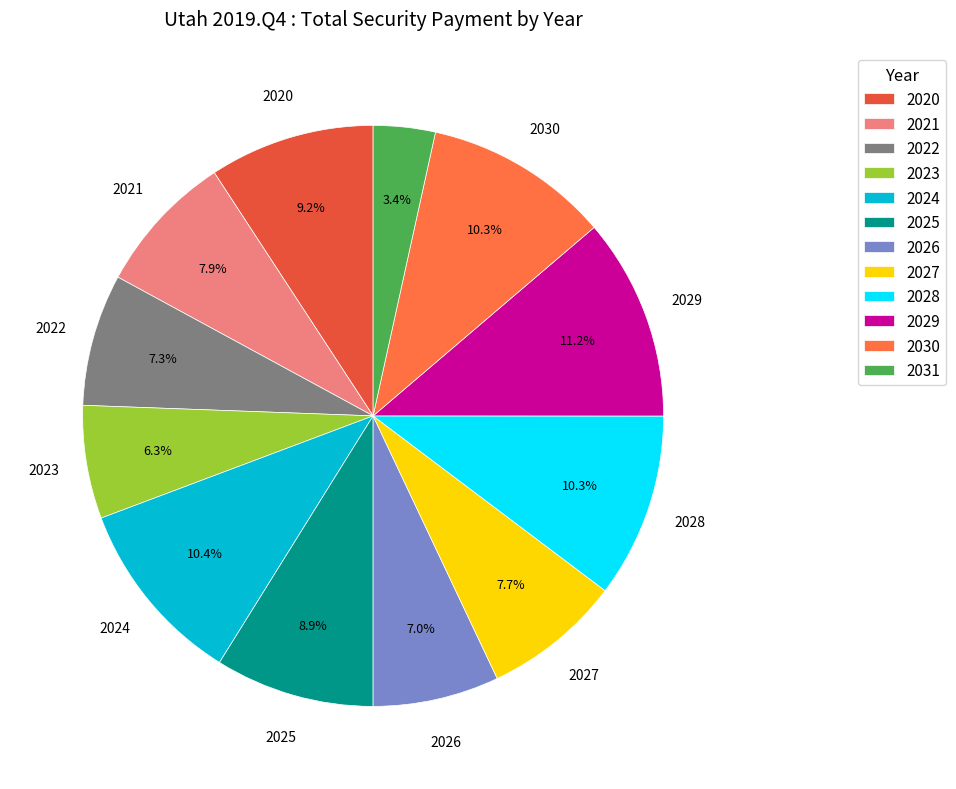

Is the sum of 2022 and 2028 greater than half?

No